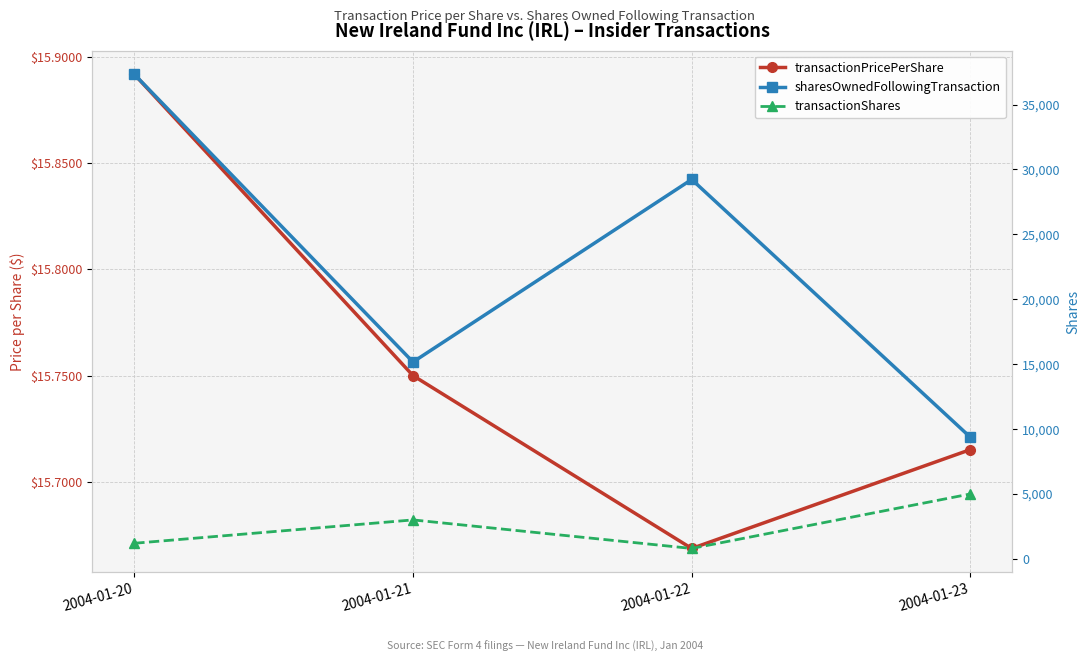

Between 2004-01-20 and 2004-01-21, which series saw the biggest shift?

sharesOwnedFollowingTransaction